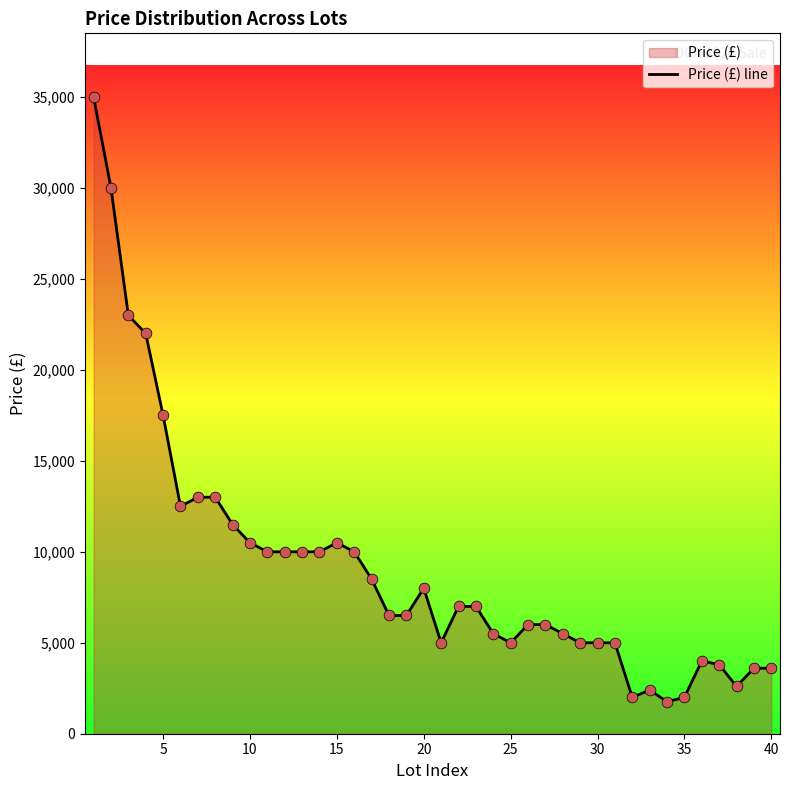

Approximately how many times larger is the value at 10 compared to 40?

2.9